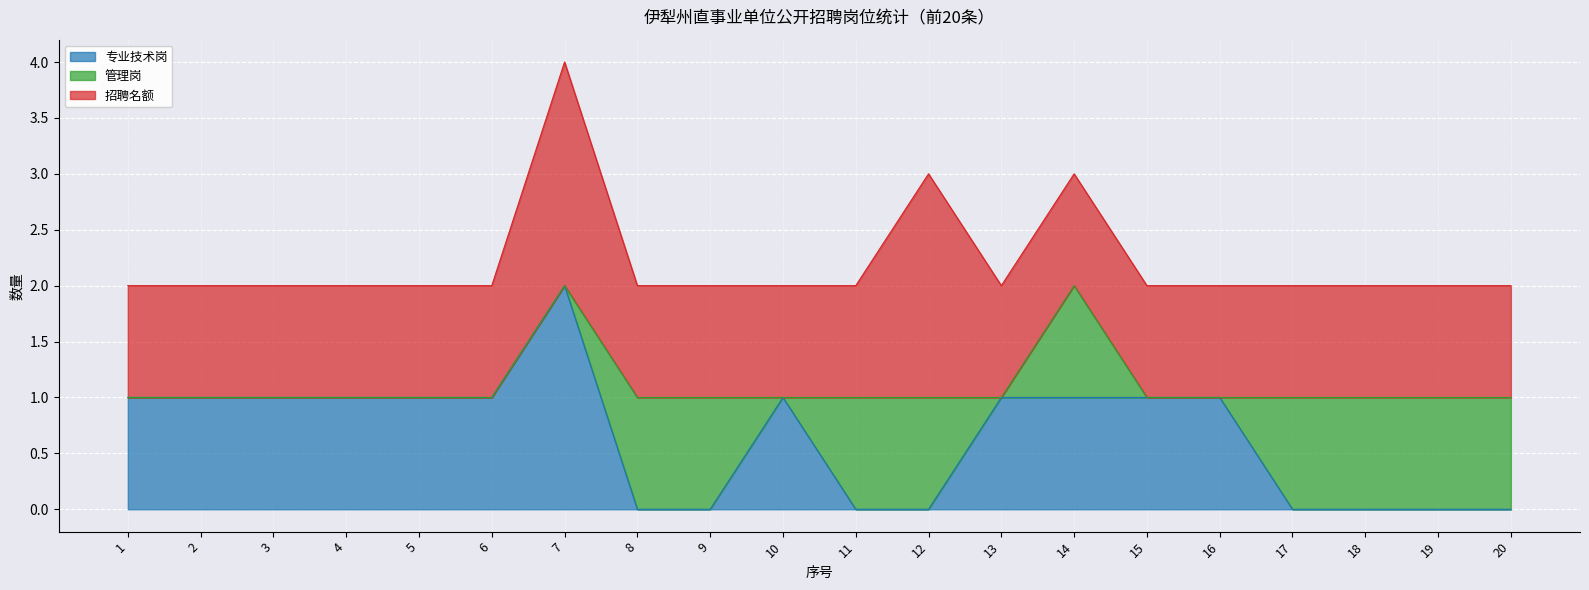

Between 7 and 11, which series saw the biggest shift?

专业技术岗